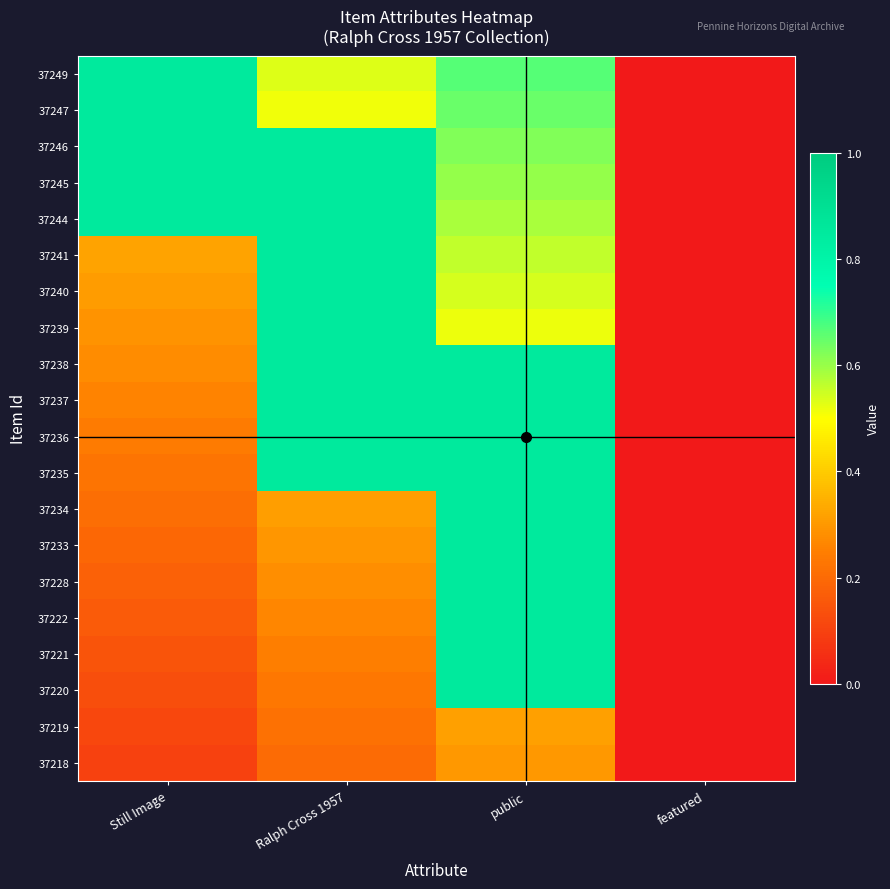

At Still Image, list the series in order from smallest to largest.

37218, 37219, 37220, 37221, 37222, 37228, 37233, 37234, 37235, 37236, 37237, 37238, 37239, 37240, 37241, 37249, 37247, 37246, 37245, 37244